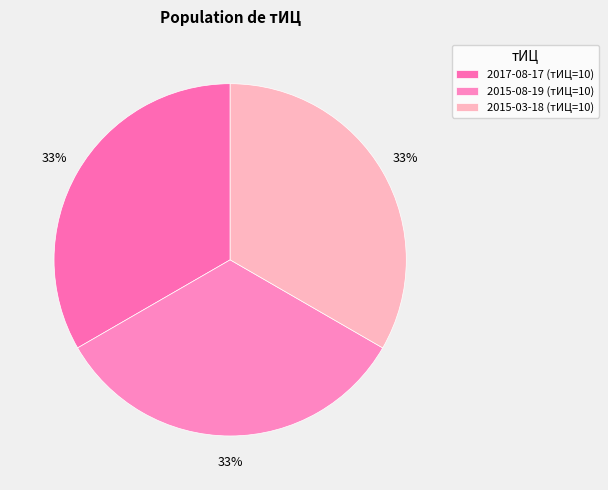

How many segments does this pie chart have?

3